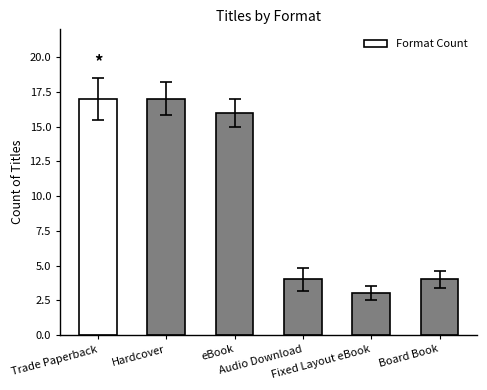

What is the label of the 3rd bar from the left?

eBook